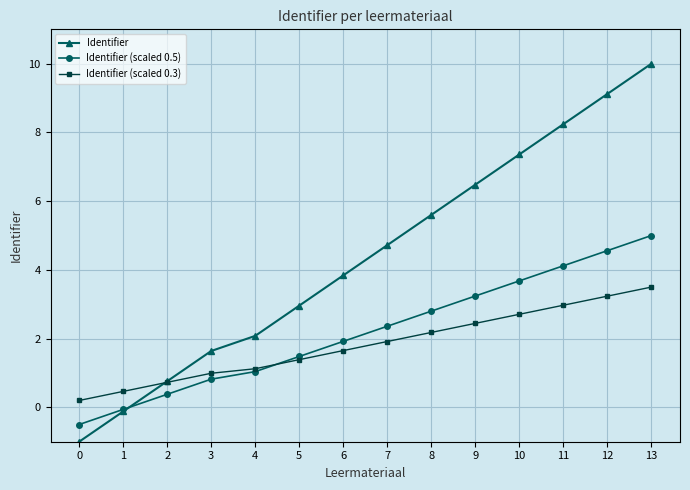

Which series has the largest total across all categories?

Identifier